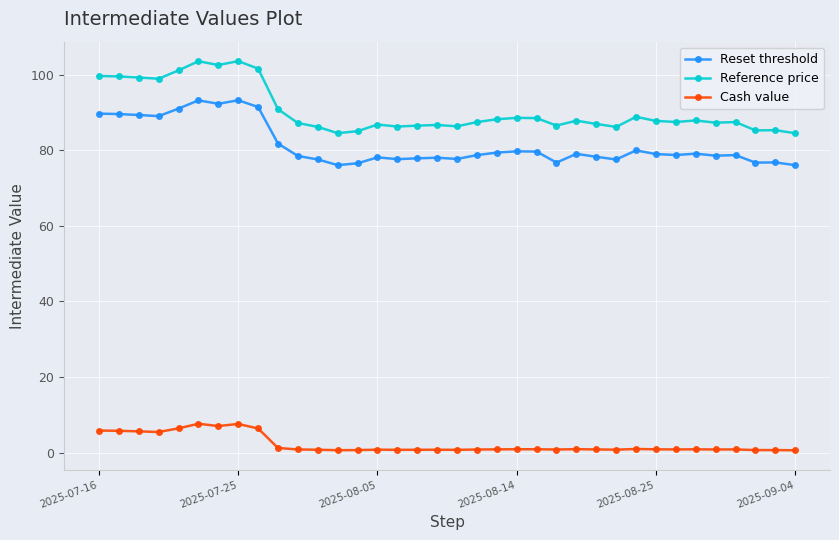

What is the difference between the maximum and minimum values in the Reset threshold series?

17.2